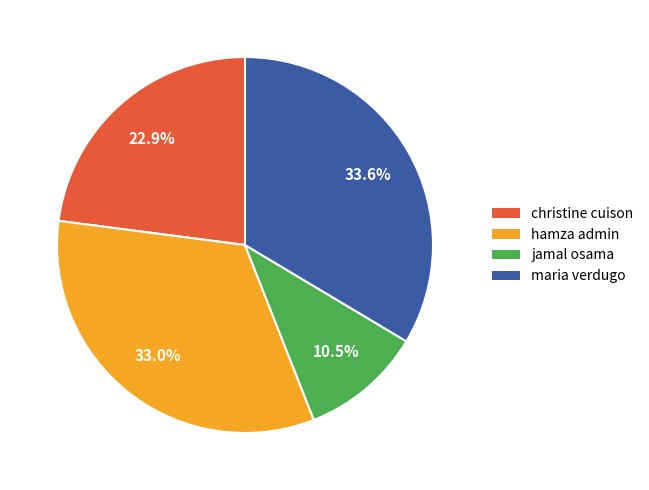

To the nearest percent, what is the combined percentage of jamal osama and christine cuison?

33%